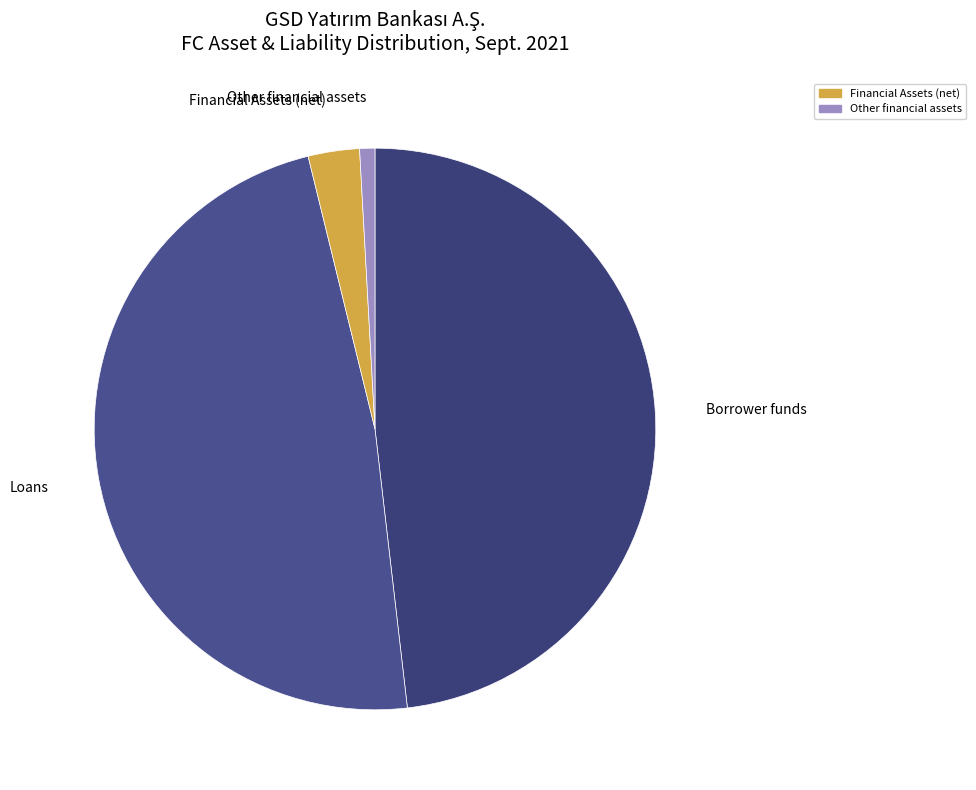

The Financial Assets (net) slice represents 3% of the pie. True or false?

True